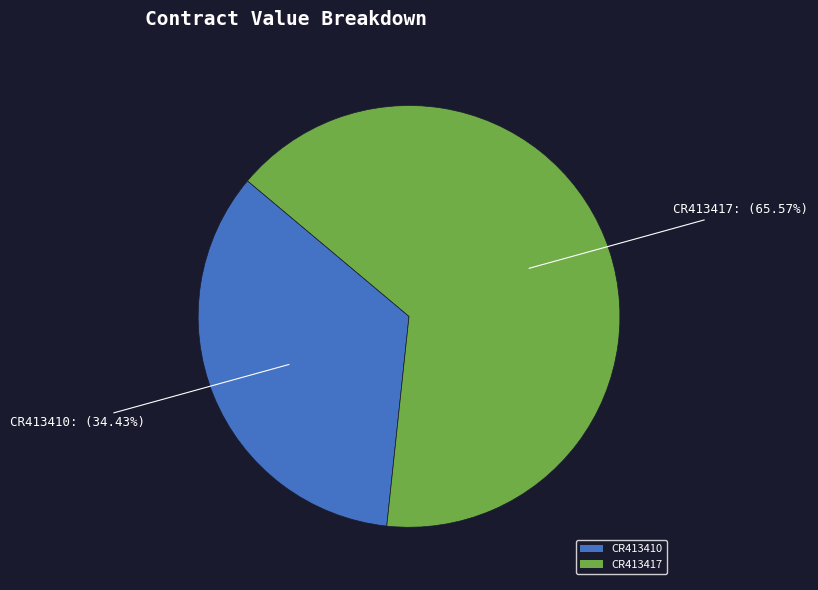

Does any single category account for the majority?

Yes